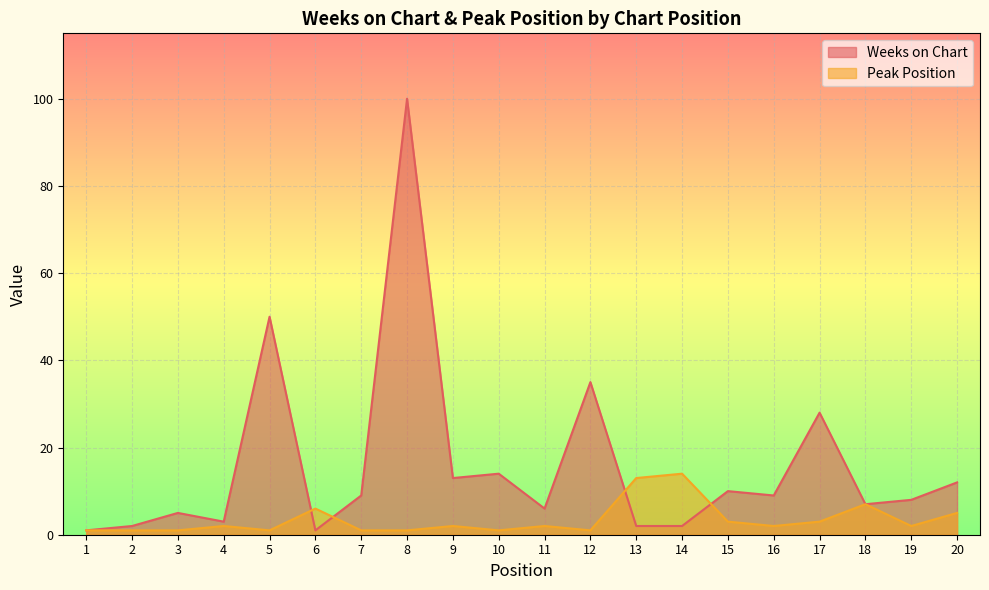

Is the value of Weeks on Chart at 12 greater than the value of Peak Position at 10?

Yes